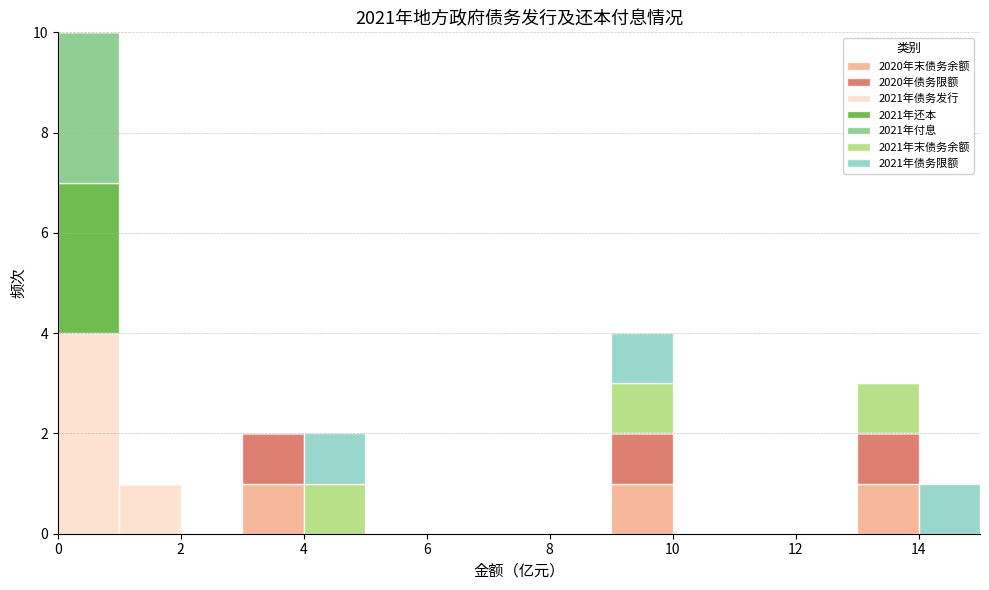

Reading left to right, list every stacked bar in this chart as the range it spans on the x-axis followed by its total height. The values are not printed on the chart, so give them approximately, as read against the axis.

0 to 1: 10
1 to 2: 1
2 to 3: 0
3 to 4: 2
4 to 5: 2
5 to 6: 0
6 to 7: 0
7 to 8: 0
8 to 9: 0
9 to 10: 4
10 to 11: 0
11 to 12: 0
12 to 13: 0
13 to 14: 3
14 to 15: 1